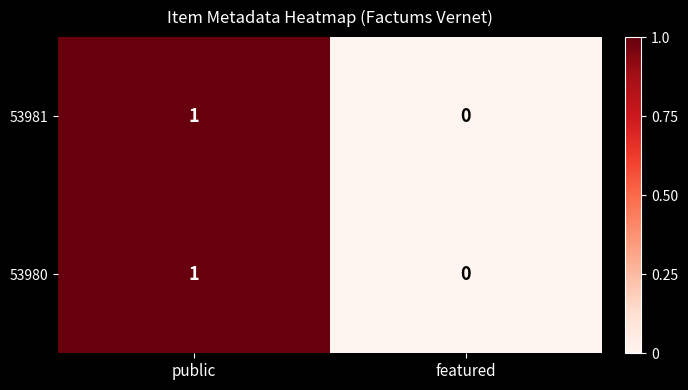

At which label is 53980 closest to 0?

featured